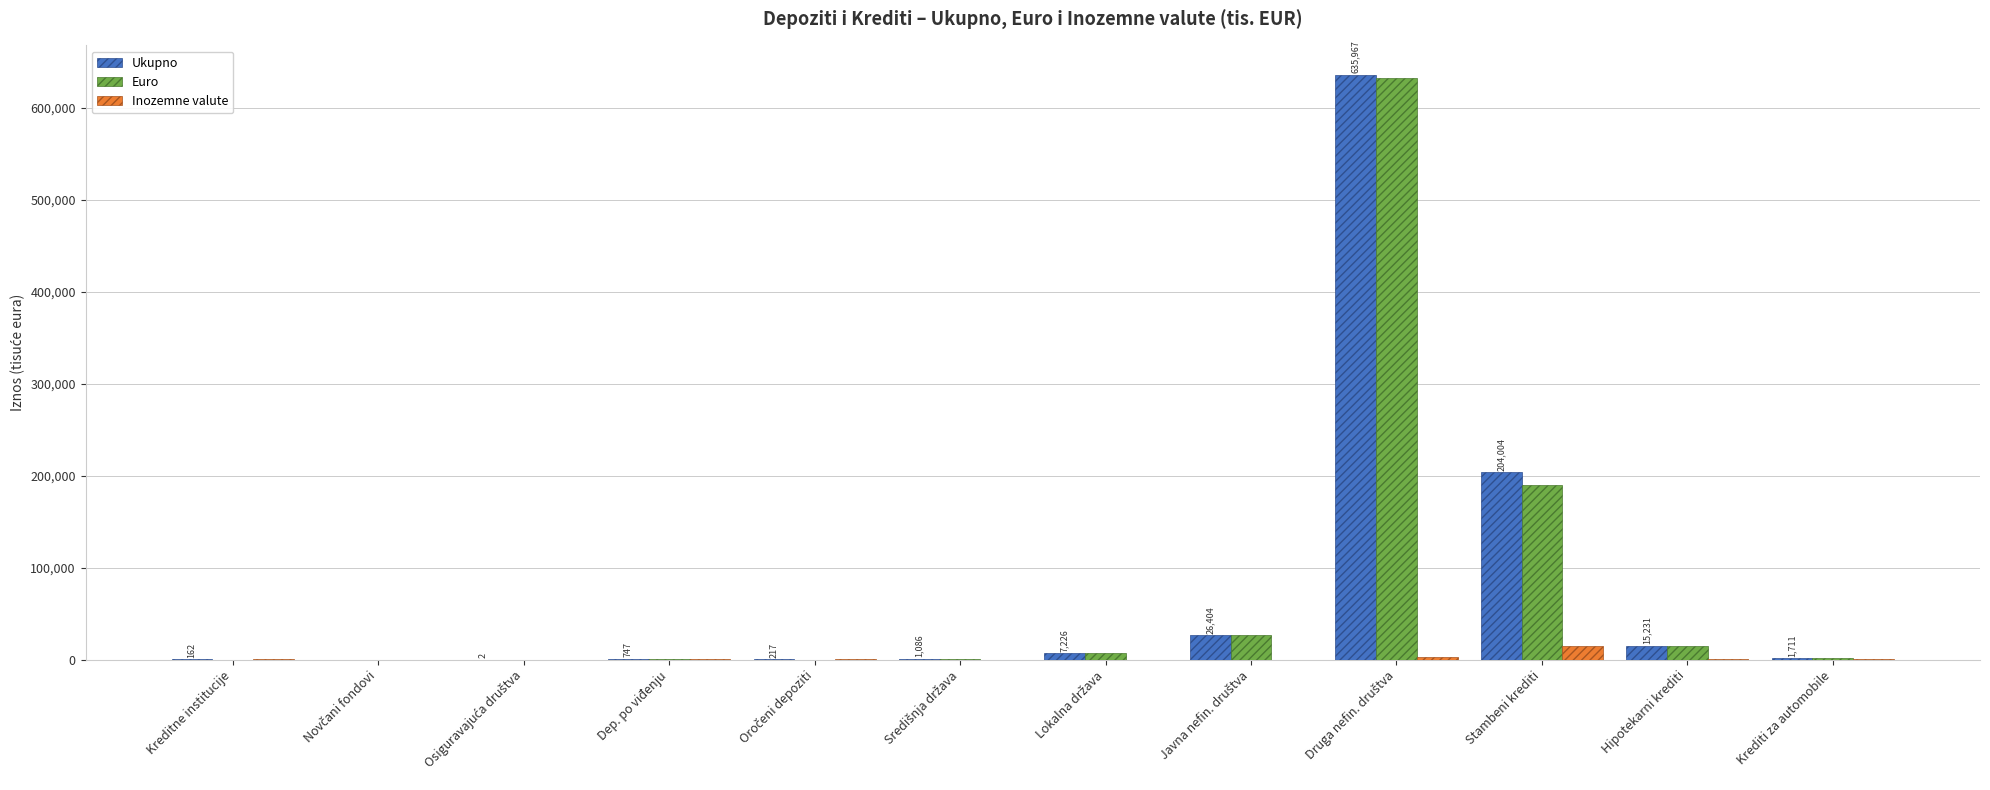

Where is Ukupno nearest to the value 317983?

Stambeni krediti